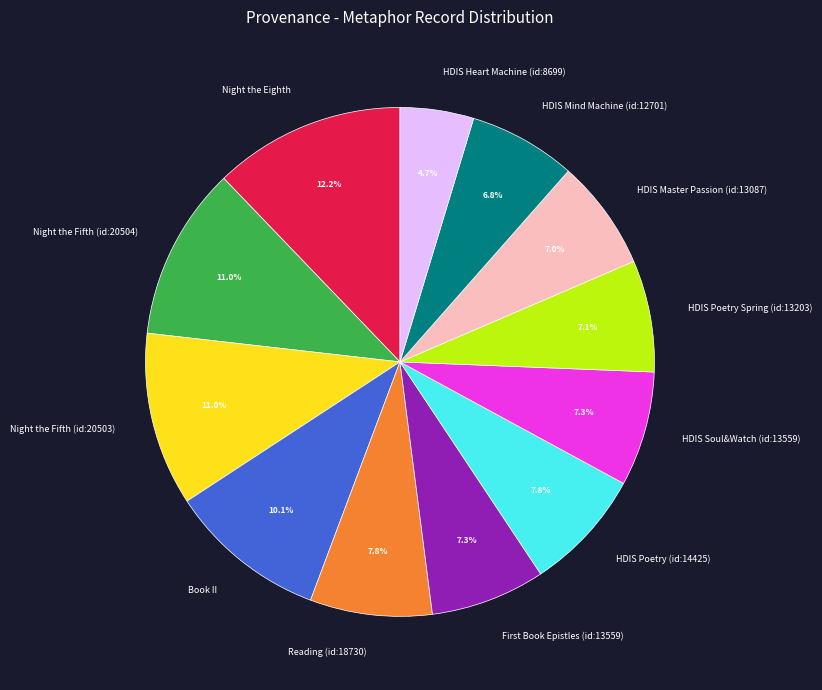

Is the sum of HDIS Mind Machine (id:12701) and HDIS Poetry Spring (id:13203) greater than half?

No